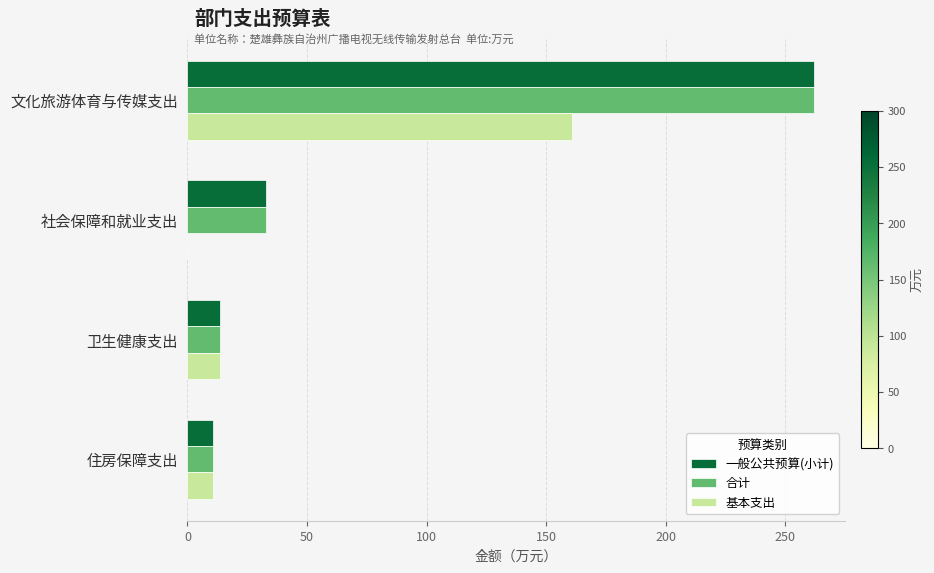

Where is 一般公共预算(小计) nearest to the value 136?

社会保障和就业支出